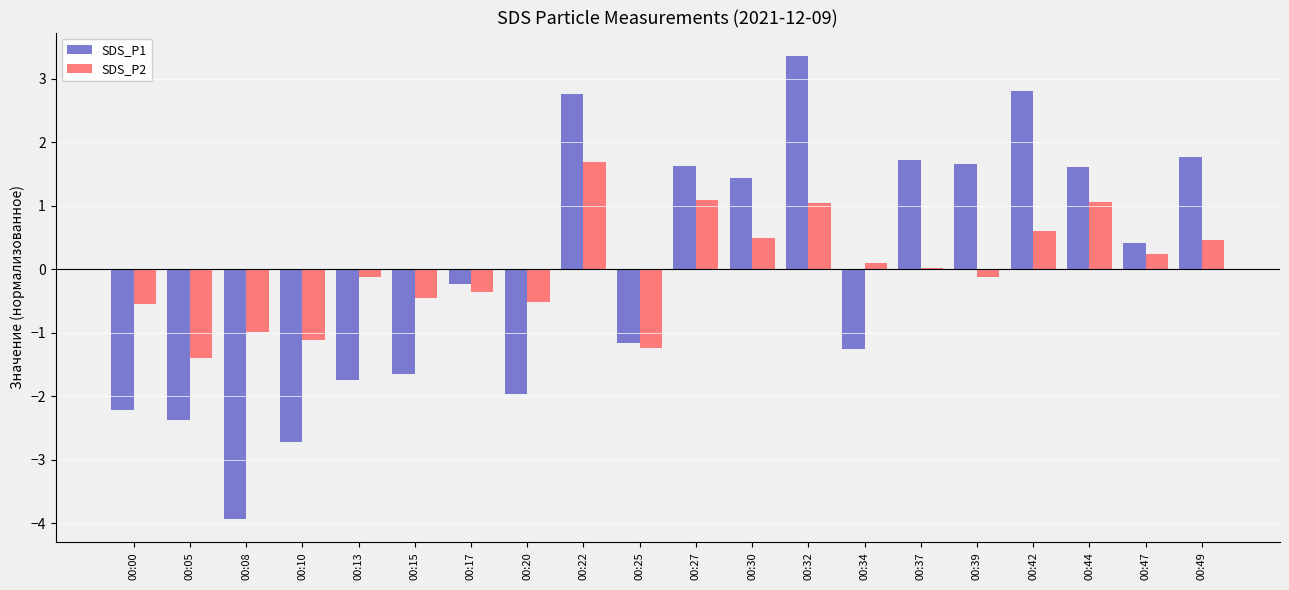

The value of SDS_P1 at 00:15 is -2.9. True or false?

False